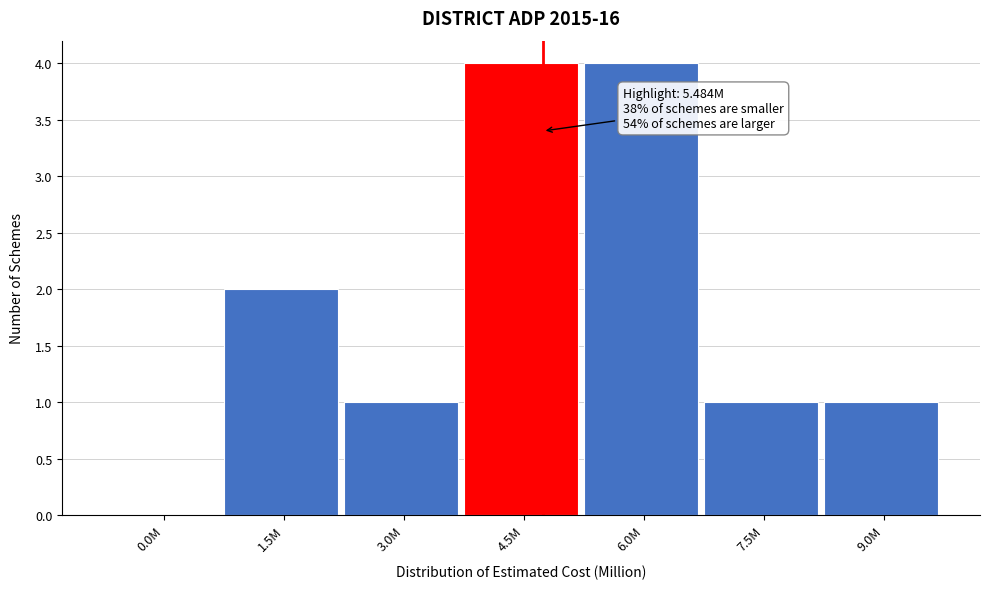

Reading left to right, extract all data points from this chart.

0.0M=0	1.5M=2	3.0M=1	4.5M=4	6.0M=4	7.5M=1	9.0M=1